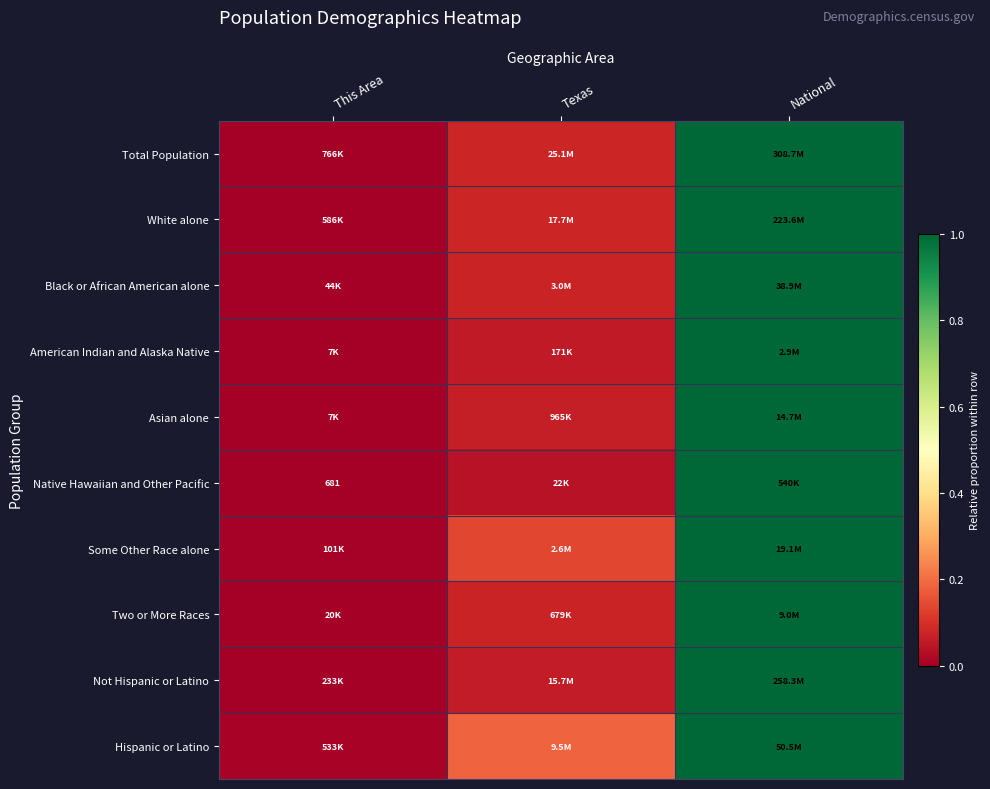

Is it true that Asian alone equals 0.1 at Texas?

False